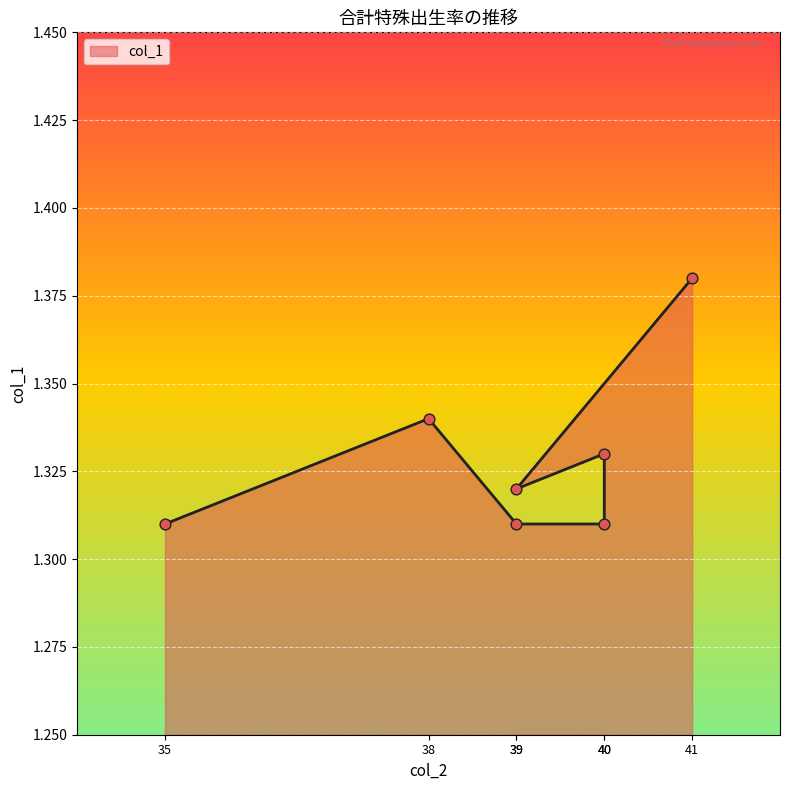

Approximately how many times larger is the value at 41 compared to 39?

1.0